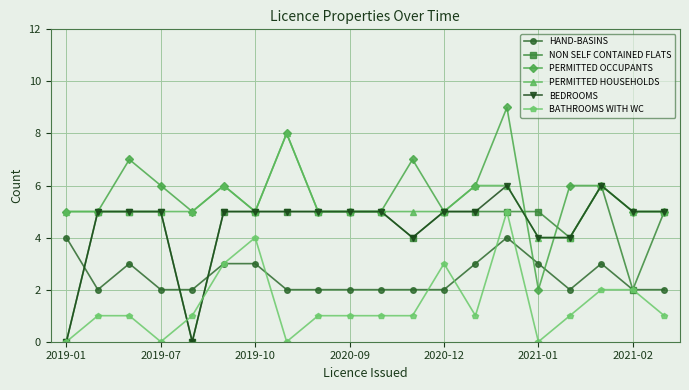

Does the chart have visible grid lines?

Yes